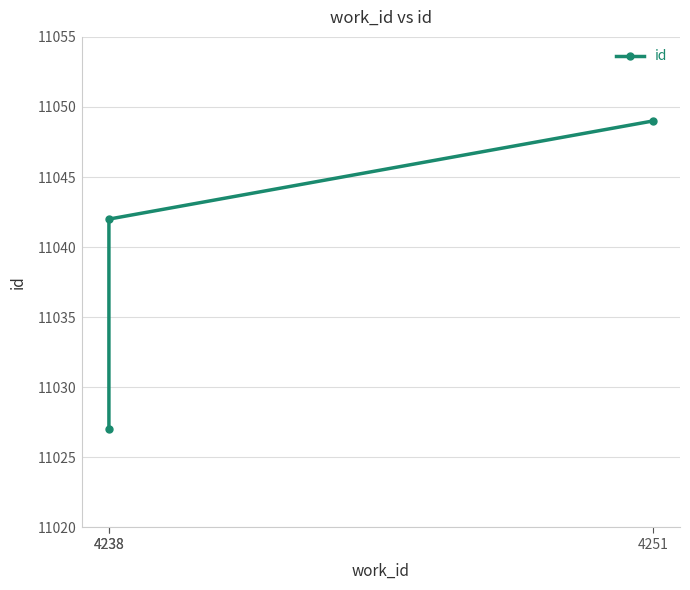

How many data points are above 11042?

1